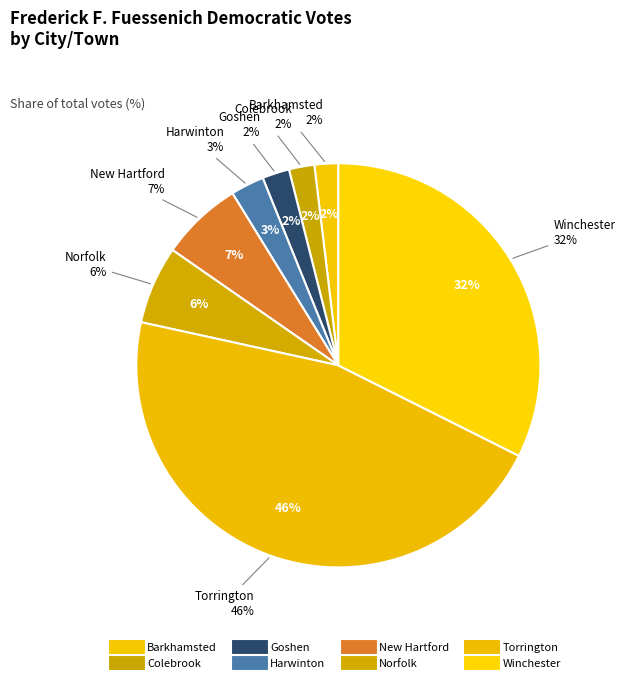

What is the largest slice in the pie chart?

Torrington